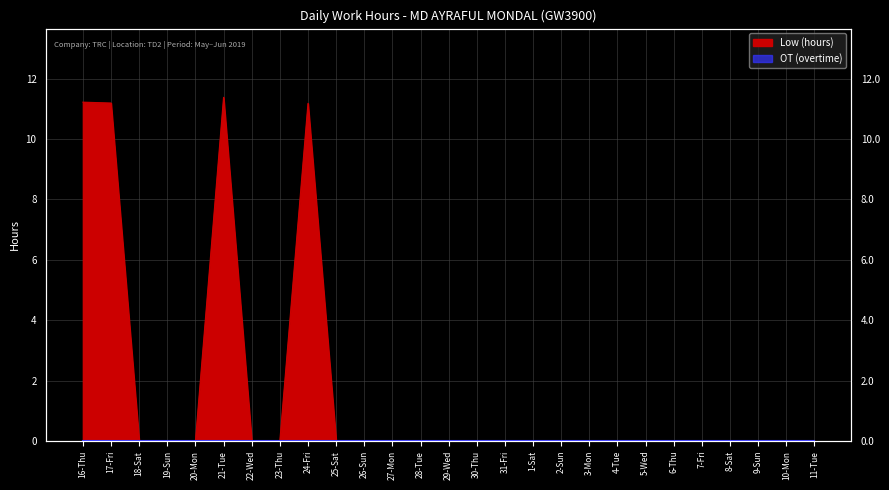

How many values are above zero?

4